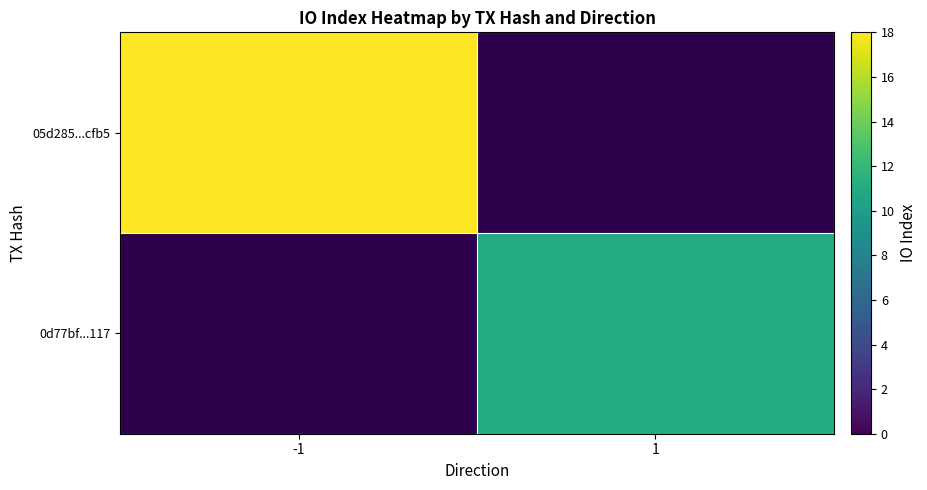

Which has a higher value, 1 or -1?

-1